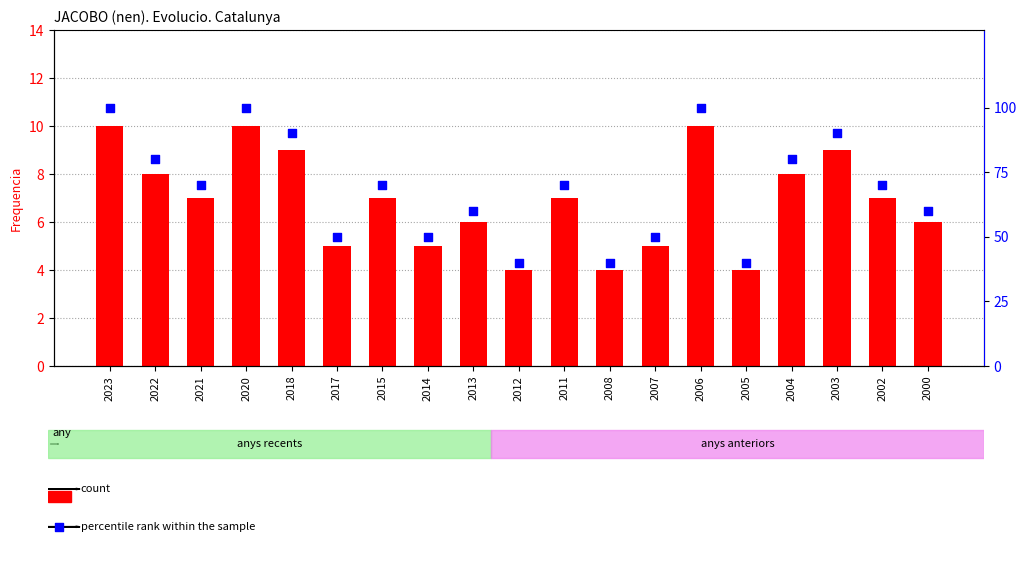

Which series has the largest Y range (max minus min)?

Percentil rang